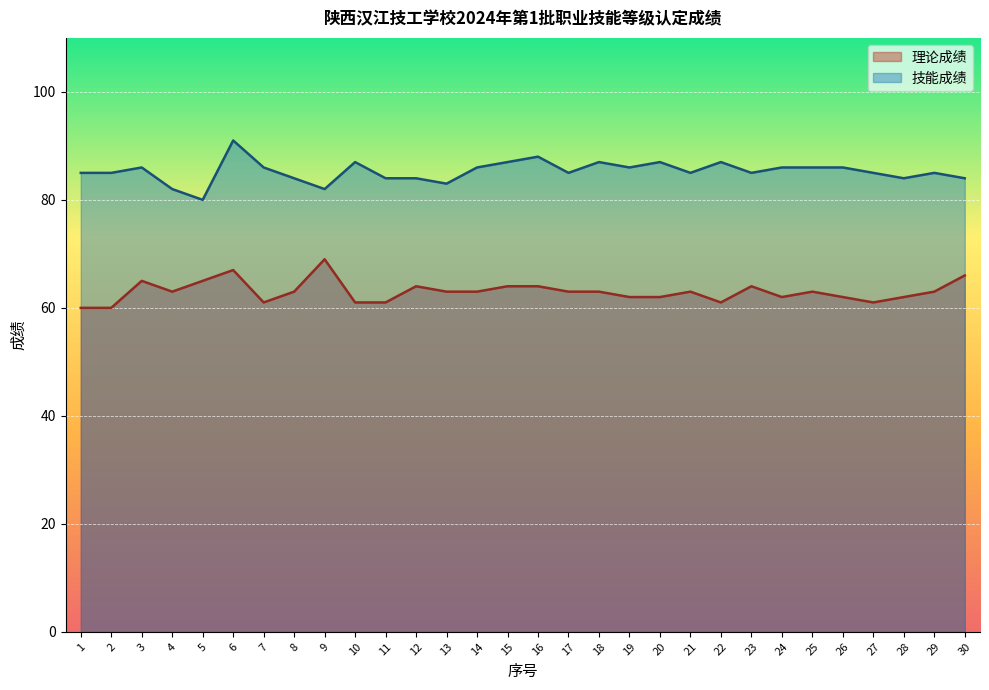

At which label does 理论成绩 first exceed 63?

3